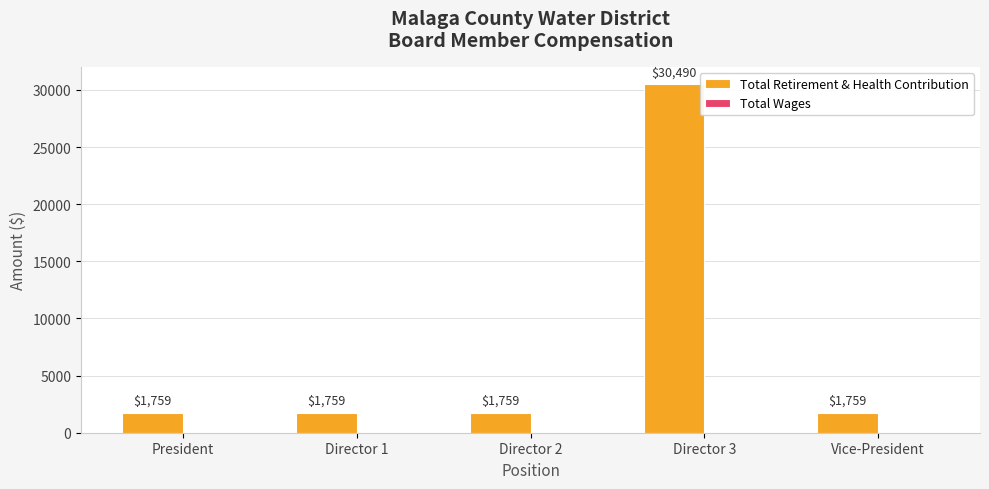

What is the label of the 1st bar from the left?

President